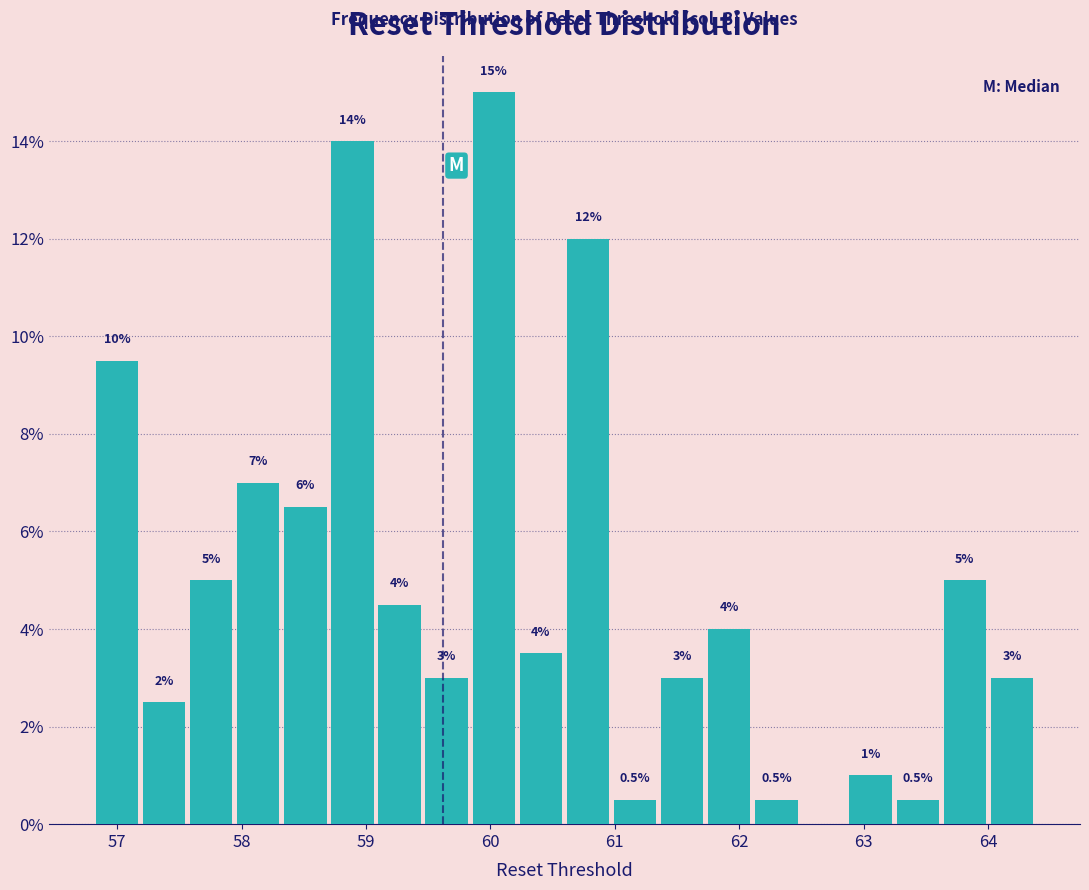

Read against the x-axis, roughly where is the centre of the tallest bar?

60.0